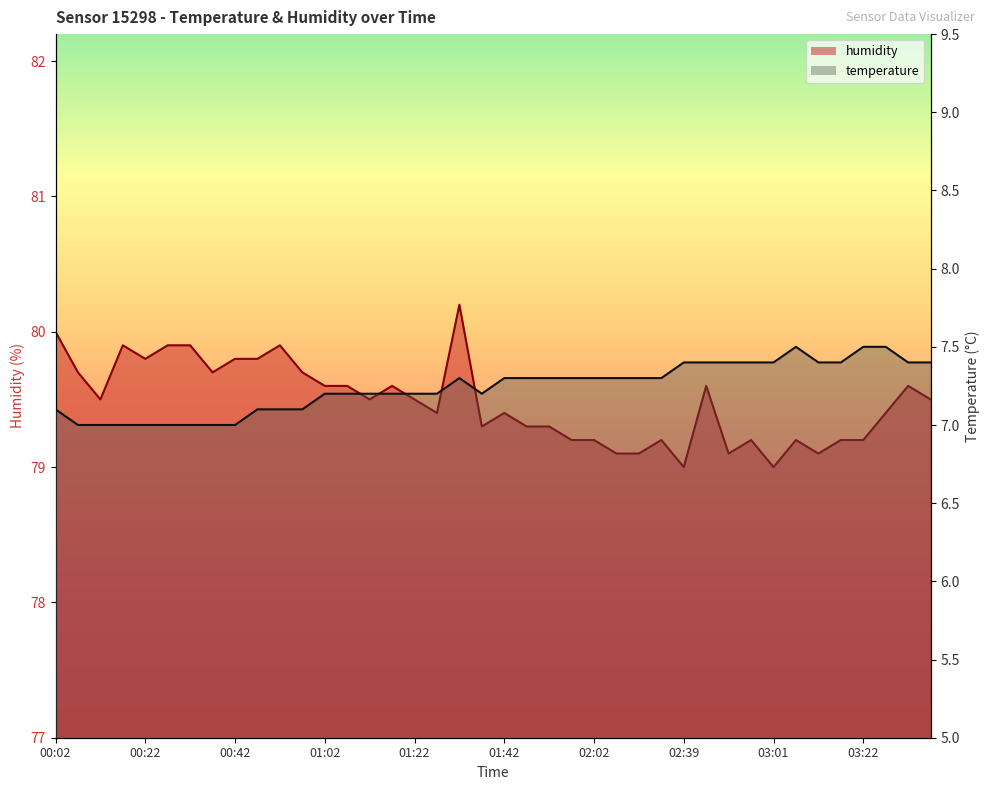

The humidity series shows 128.2 at 00:47. True or false?

False